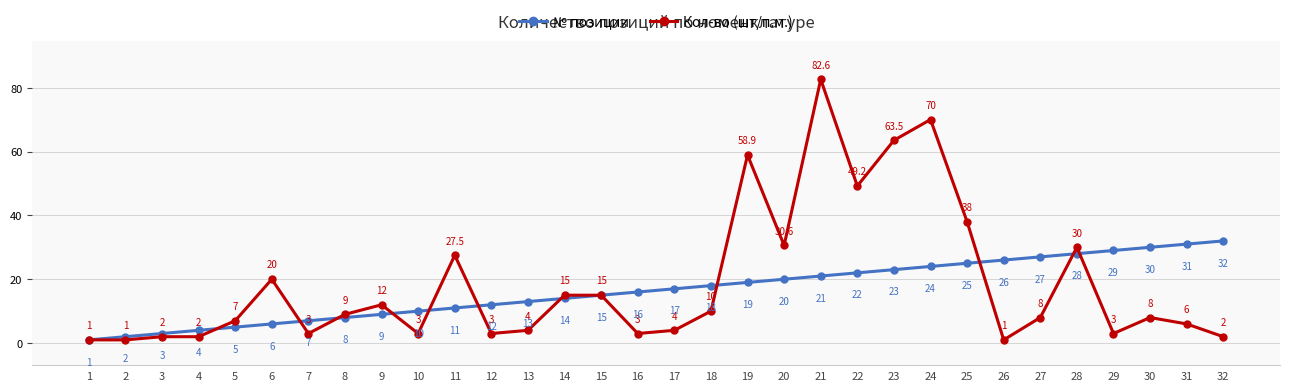

Is this an area chart (filled region under the line)?

No